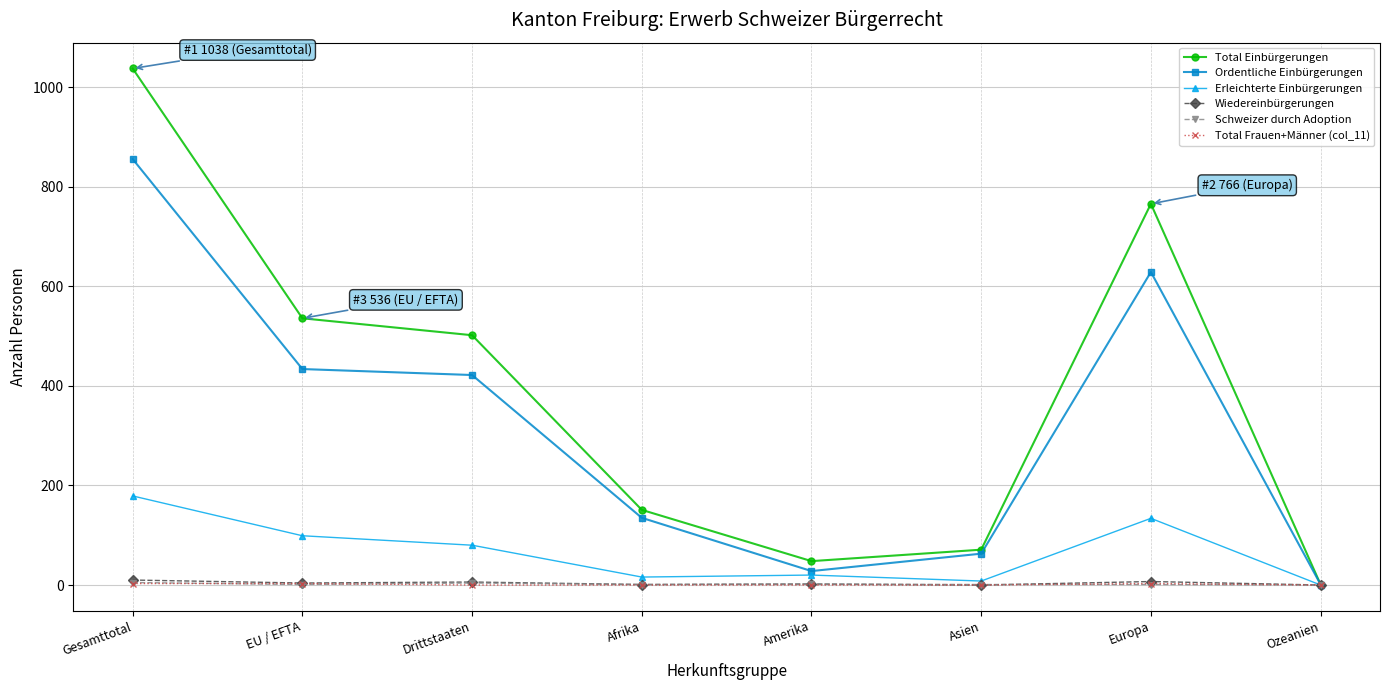

At how many categories does at least one series exceed 716?

2